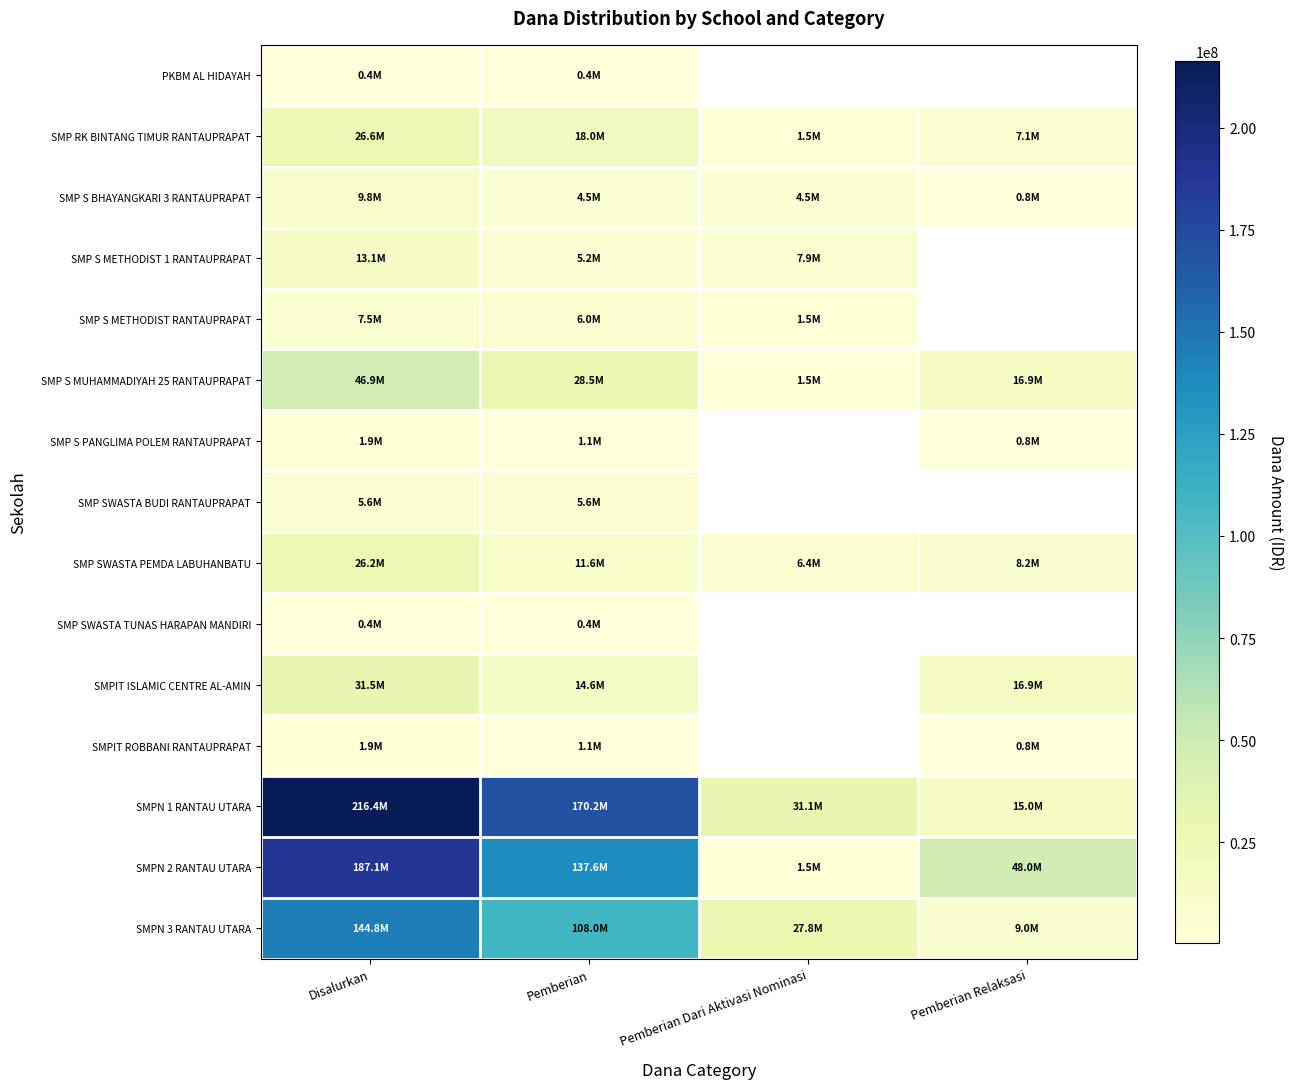

At which category is the sum across all series the highest?

Disalurkan